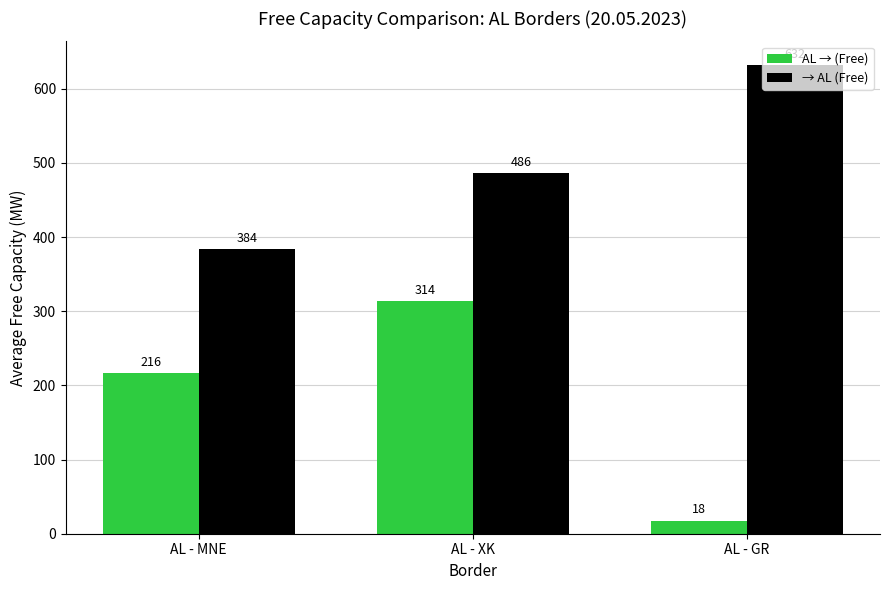

Rank the series at AL - MNE from highest to lowest value.

→ AL (Free), AL → (Free)